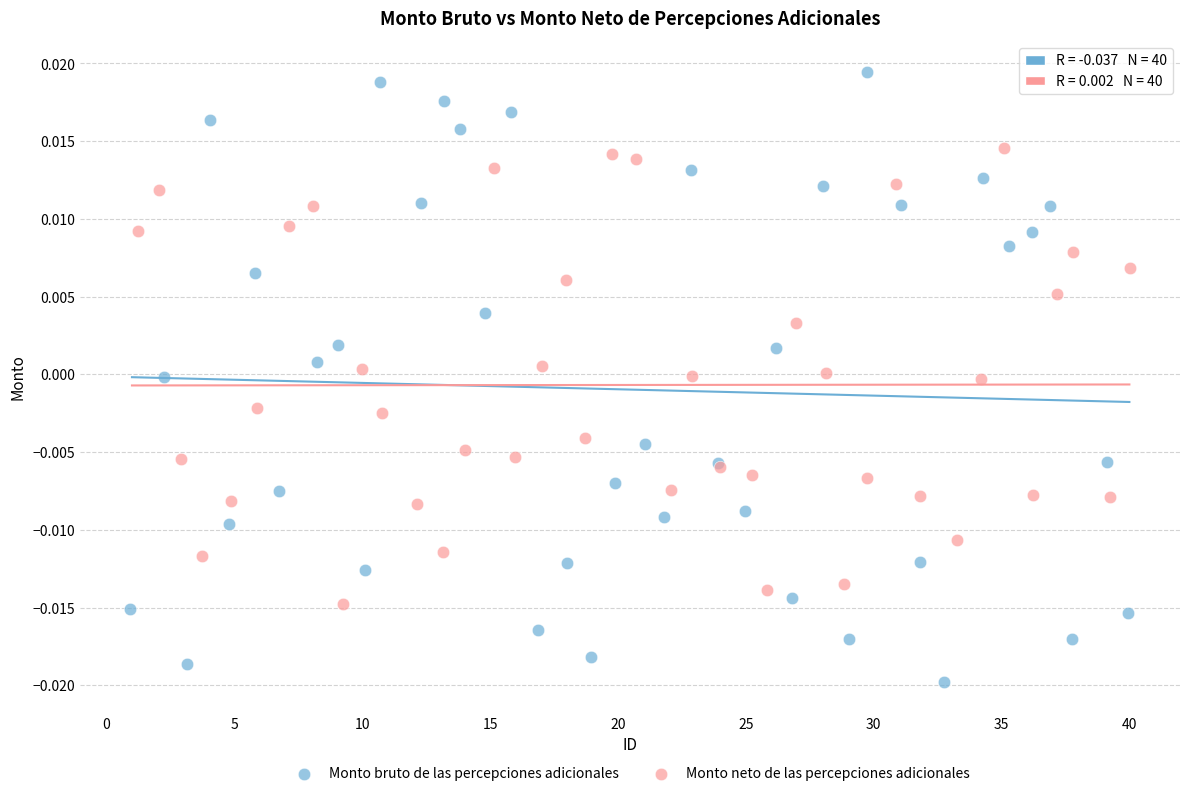

What are all the series names shown in the legend?

Monto bruto de las percepciones adicionales, Monto neto de las percepciones adicionales